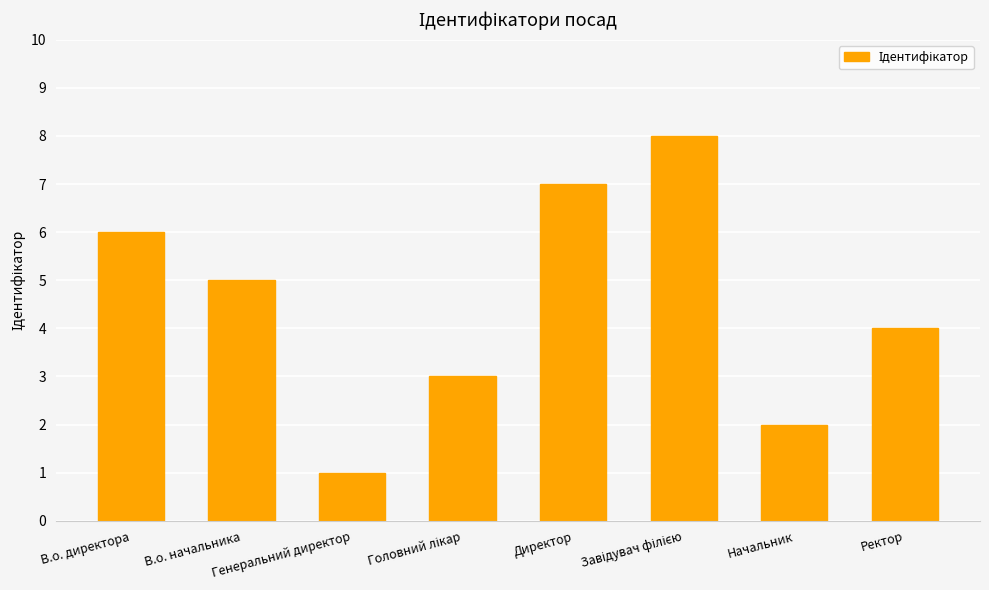

What is the change in value from В.о. начальника to Директор?

+2